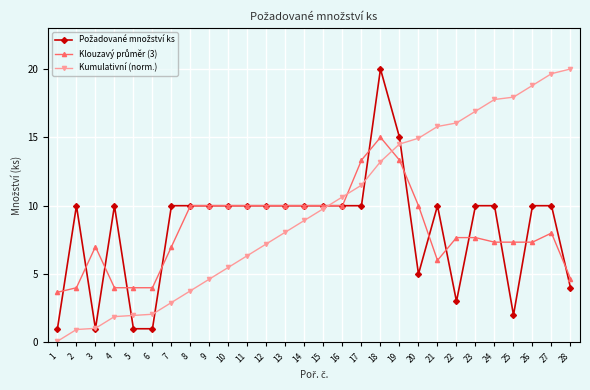

What is the value of the Kumulativní (norm.) point at the 24th from the left?

17.8